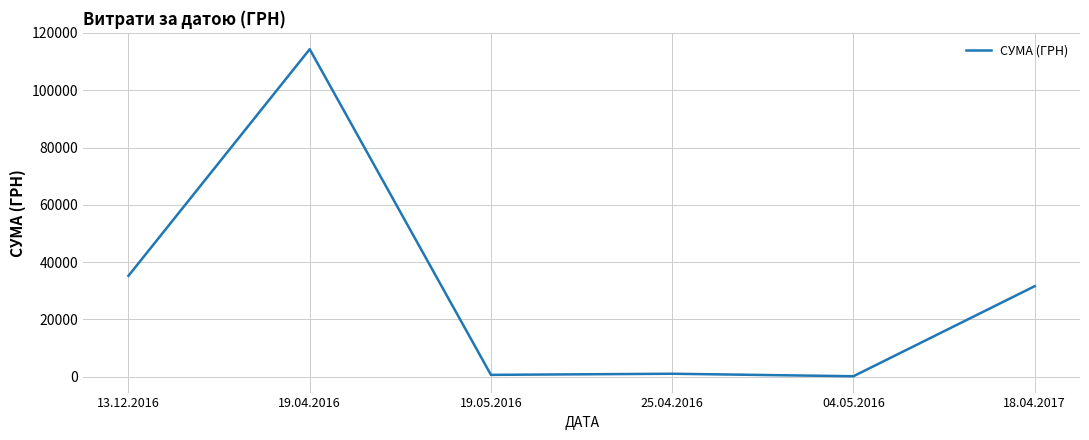

What is the ratio of the value at 18.04.2017 to the value at 13.12.2016?

0.9